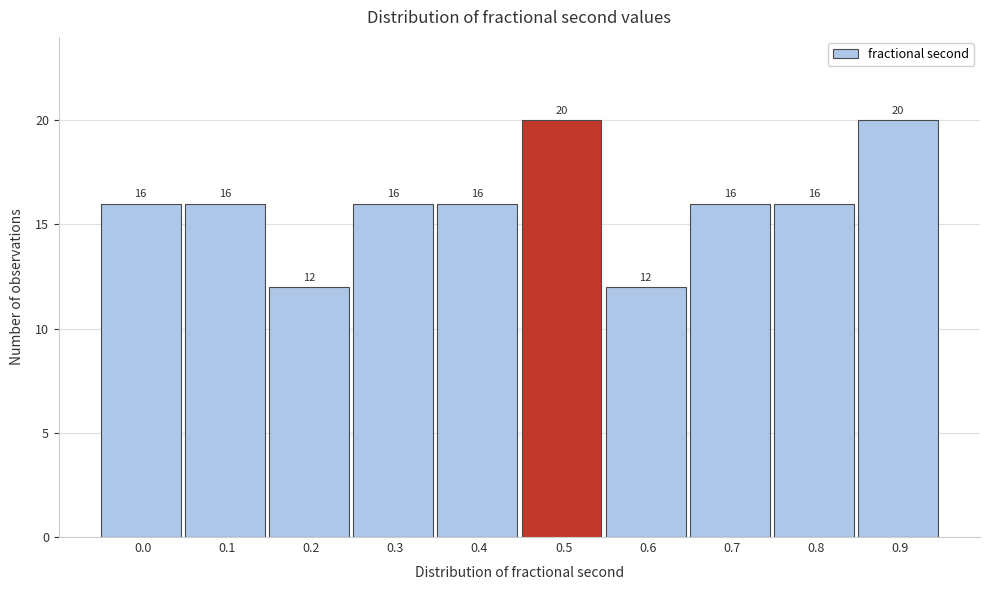

Reading right to left, what are all the values shown in this chart?

0.9=20	0.8=16	0.7=16	0.6=12	0.5=20	0.4=16	0.3=16	0.2=12	0.1=16	0.0=16